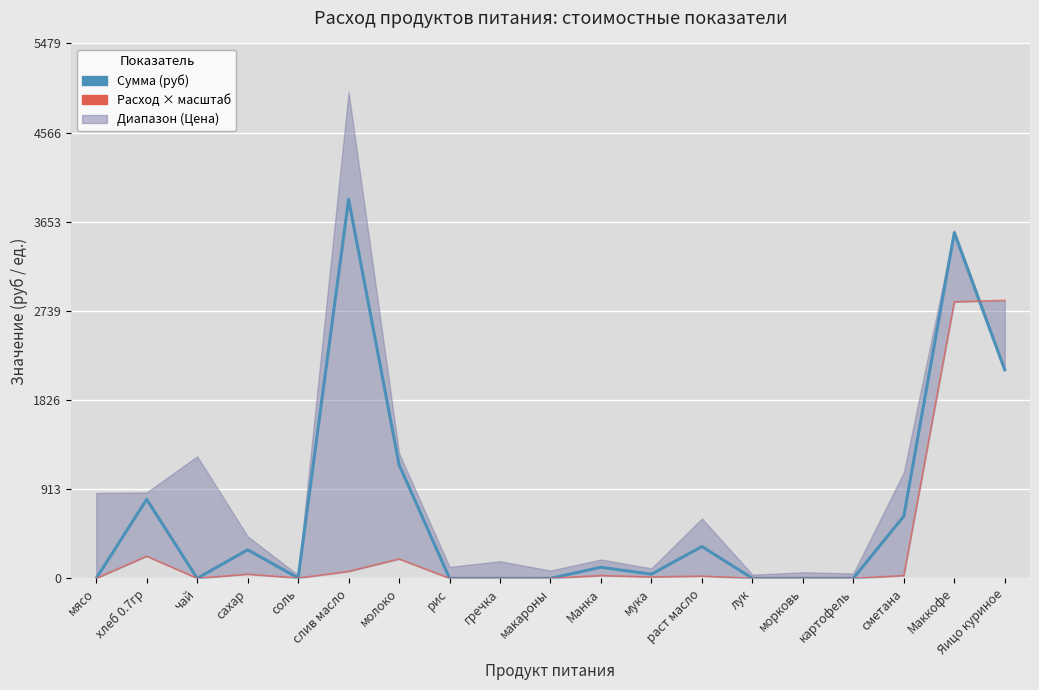

Reading left to right, list all the values displayed in this chart.

Сумма (руб): 0.0	809.1	0.0	292.1	4.2	3884.2	1164.7	0.0	0.0	0.0	113.3	42.5	325.7	0.0	0.0	0.0	637.2	3540.0	2136.0
Расход × масштаб: 0.0	226.6	0.0	42.5	2.8	70.8	198.2	0.0	0.0	0.0	28.3	14.2	22.7	0.0	0.0	0.0	28.3	2832.0	2848.0